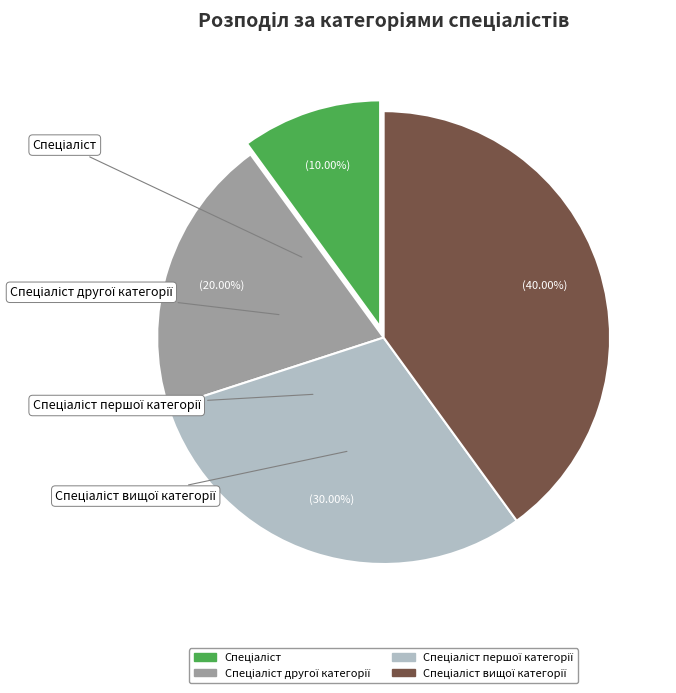

Is there any slice that represents more than half of the pie?

No